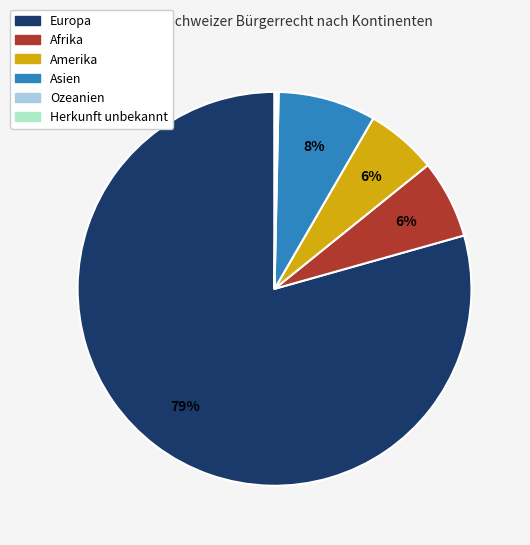

To the nearest percent, what portion does Amerika represent?

6%